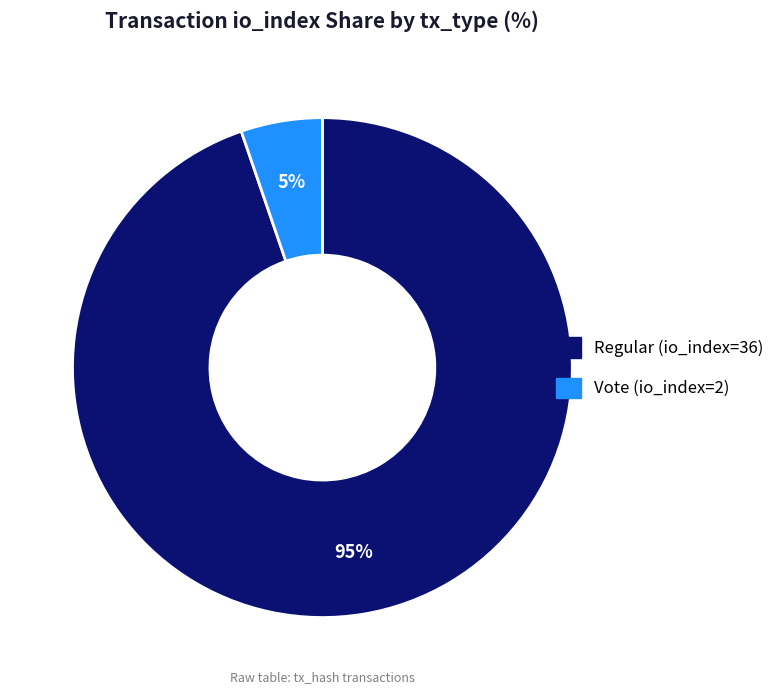

To the nearest percent, what is the combined percentage of Vote (io_index=2) and Regular (io_index=36)?

100%